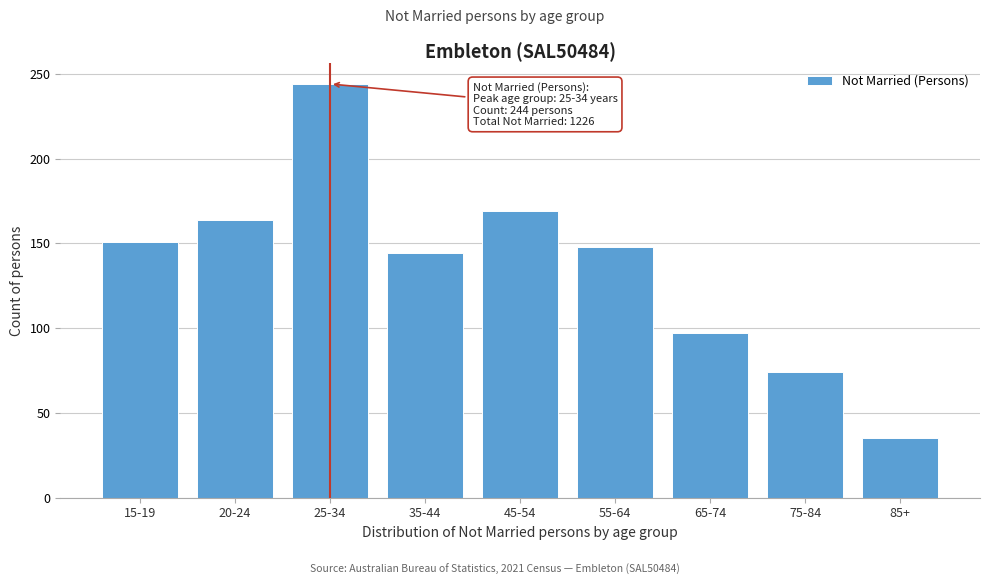

Reading right to left, transcribe all the data shown in this chart.

35	74	97	148	169	144	244	164	151